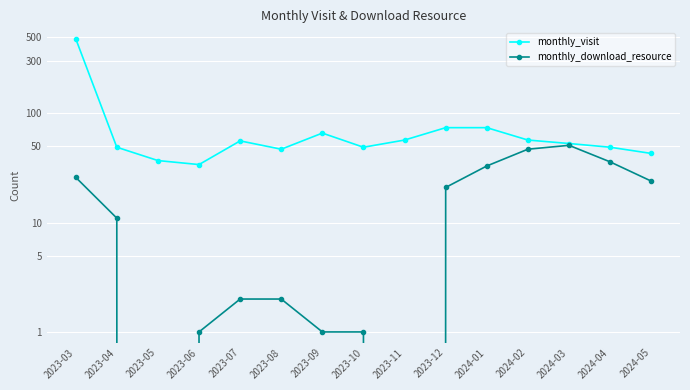

Is this an area chart (filled region under the line)?

No